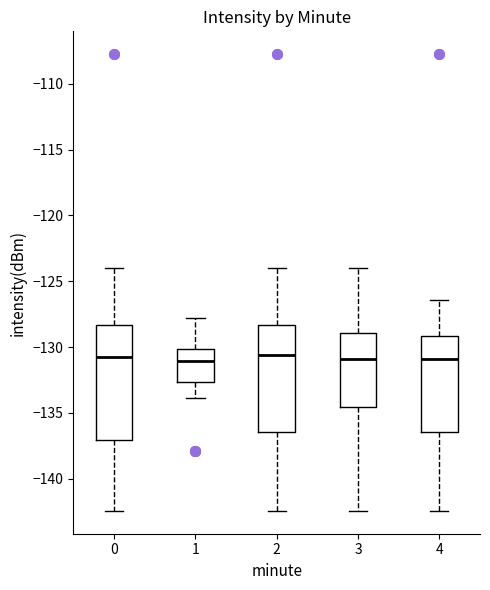

Reading left to right, transcribe this box plot: for each box, give where its median line is, the range the box spans, and where its two whiskers end, as read against the y-axis. The values are not printed on the chart, so give them approximately, as read against the axis.

0: median -131.0, box -137.0 to -128.5, whiskers -142.5 to -124.0
1: median -131.0, box -132.5 to -130.0, whiskers -134.0 to -128.0
2: median -130.5, box -136.5 to -128.5, whiskers -142.5 to -124.0
3: median -131.0, box -134.5 to -129.0, whiskers -142.5 to -124.0
4: median -131.0, box -136.5 to -129.0, whiskers -142.5 to -126.5